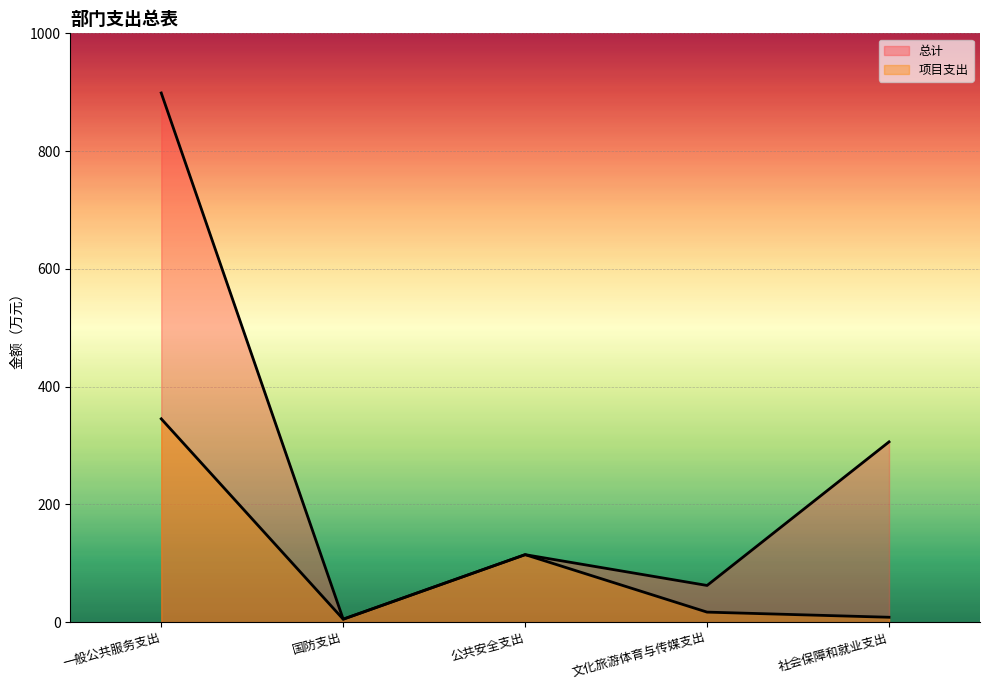

What is the approximate value of 项目支出 at 文化旅游体育与传媒支出?

17.0